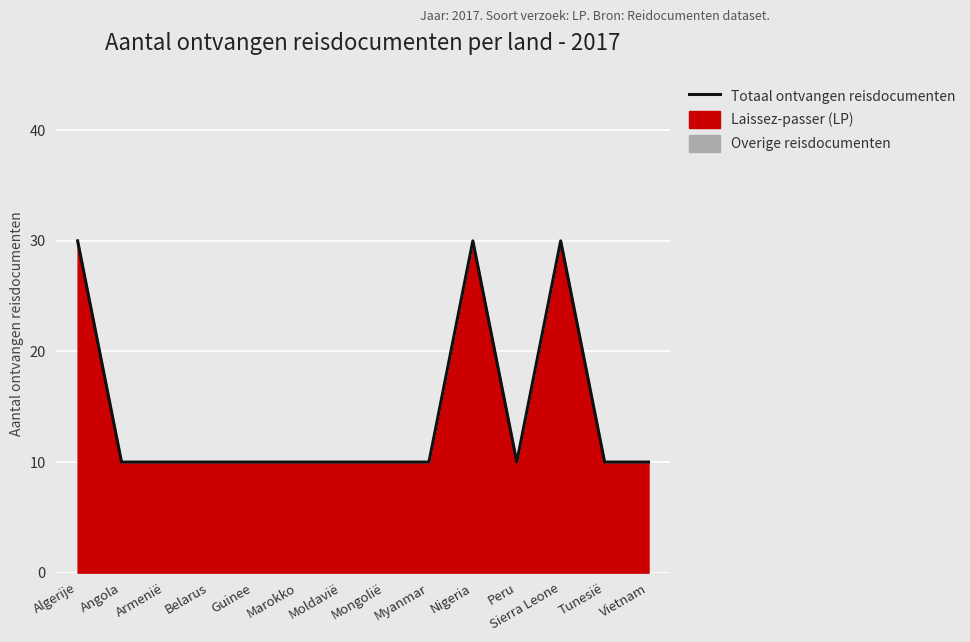

How many points are higher than both their immediate neighbors (excluding endpoints)?

2